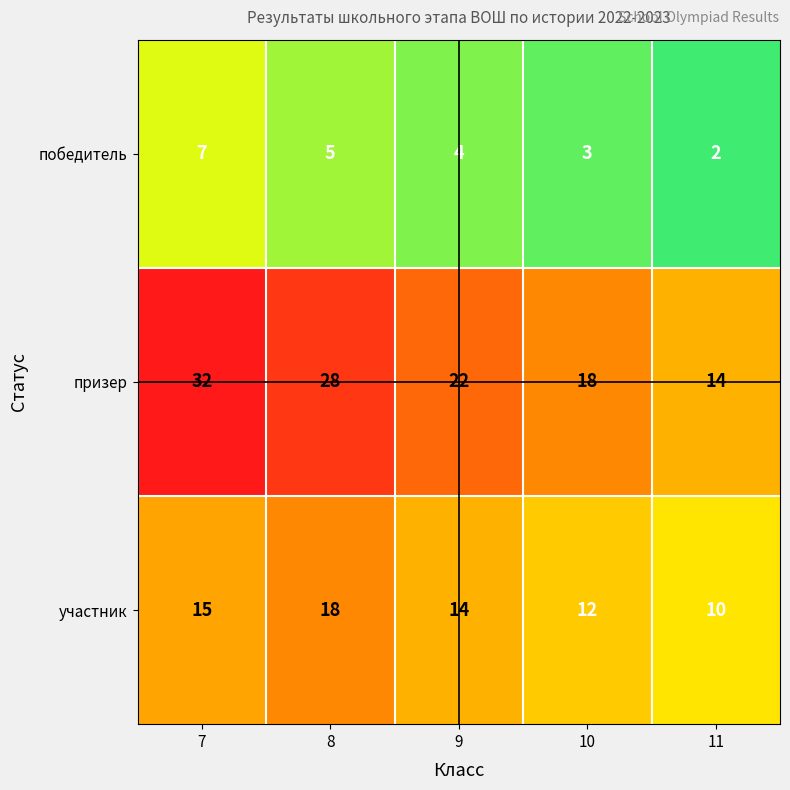

What is the minimum value for призер?

14